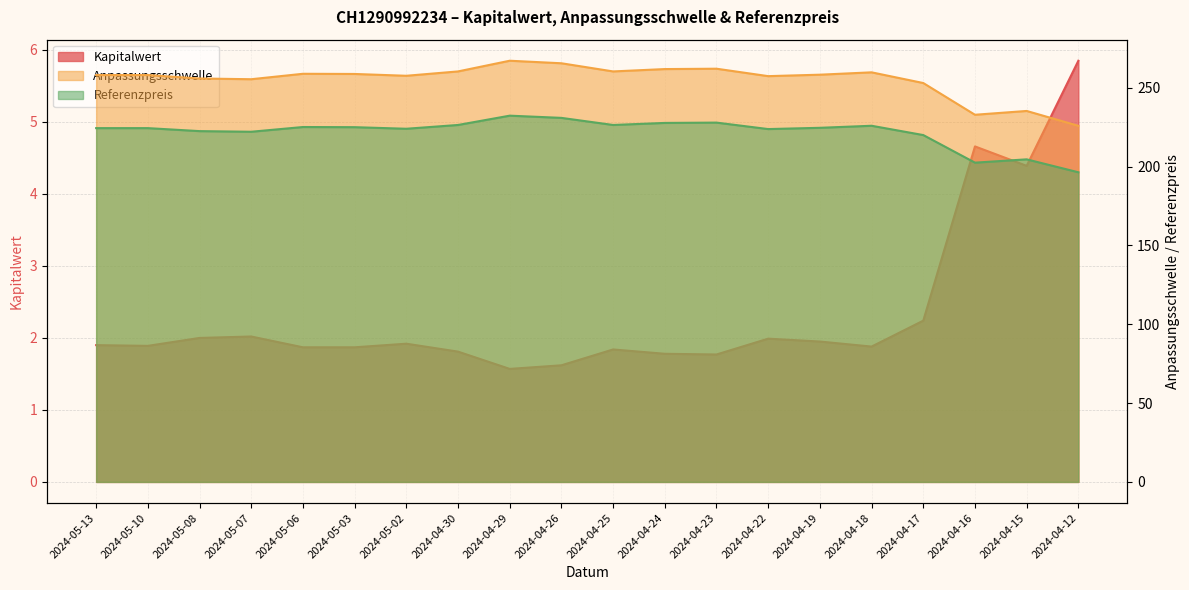

The Referenzpreis series shows 137.7 at 2024-05-10. True or false?

False